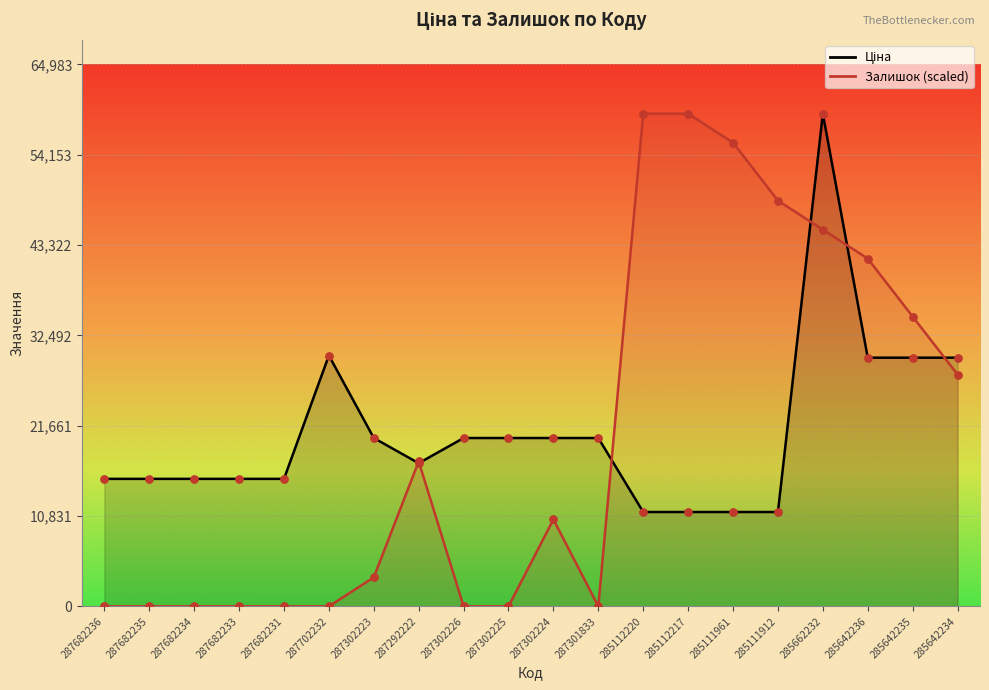

Which series has the largest total across all categories?

Ціна